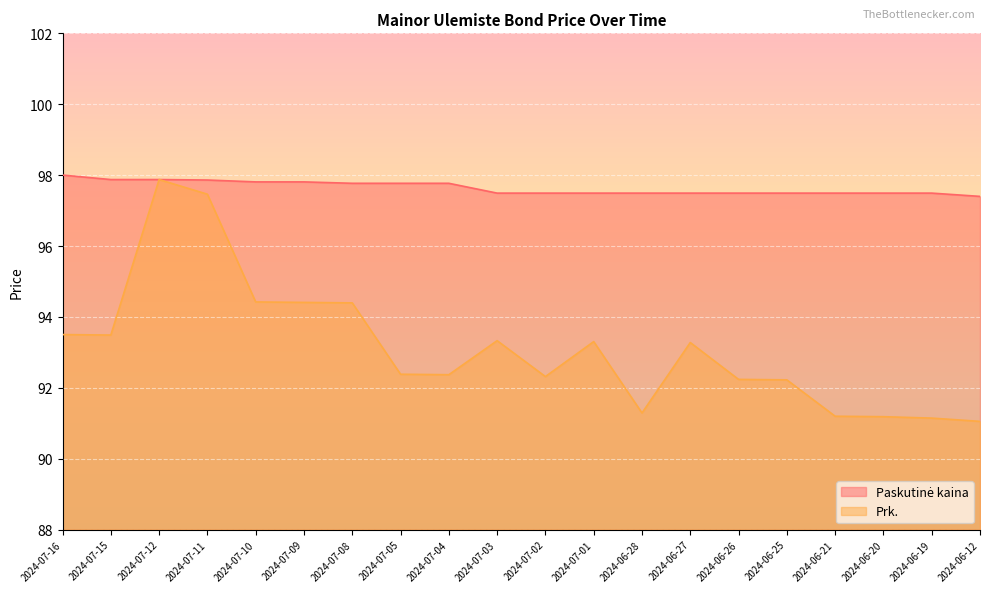

The value of Prk. at 2024-06-25 is 150.9. True or false?

False